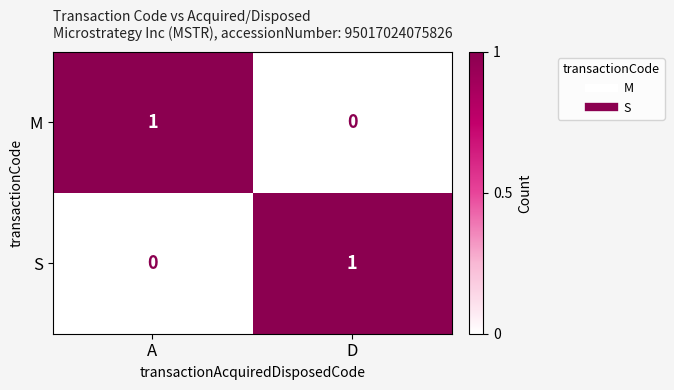

Rank the series at D from lowest to highest value.

M, S